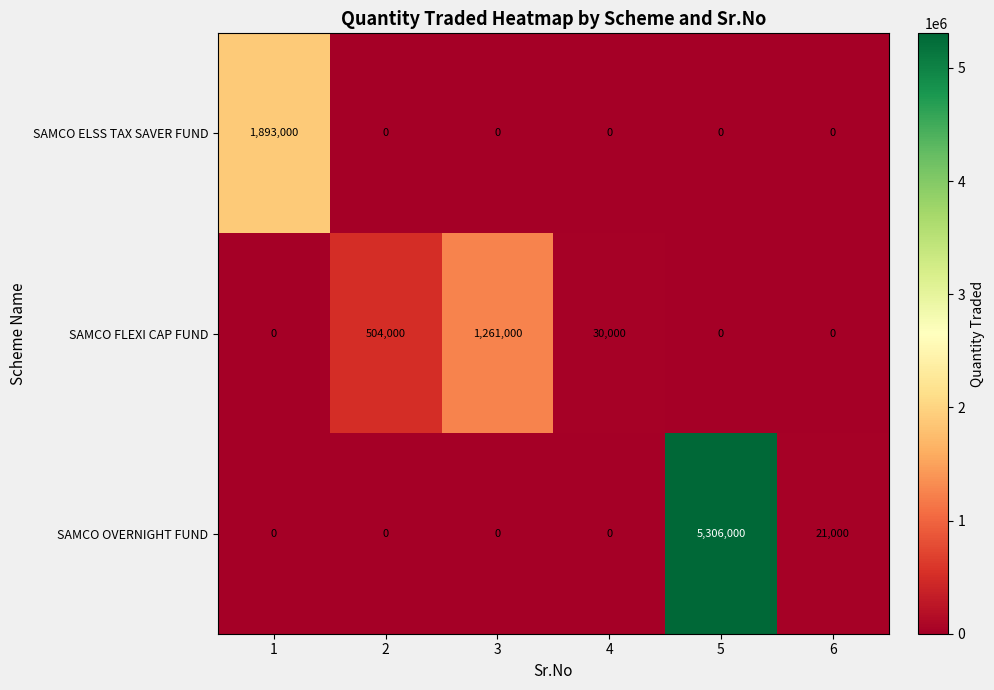

Reading right to left, list all the values displayed in this chart.

SAMCO ELSS TAX SAVER FUND: 6=0	5=0	4=0	3=0	2=0	1=1893000
SAMCO FLEXI CAP FUND: 6=0	5=0	4=30000	3=1261000	2=504000	1=0
SAMCO OVERNIGHT FUND: 6=21000	5=5306000	4=0	3=0	2=0	1=0